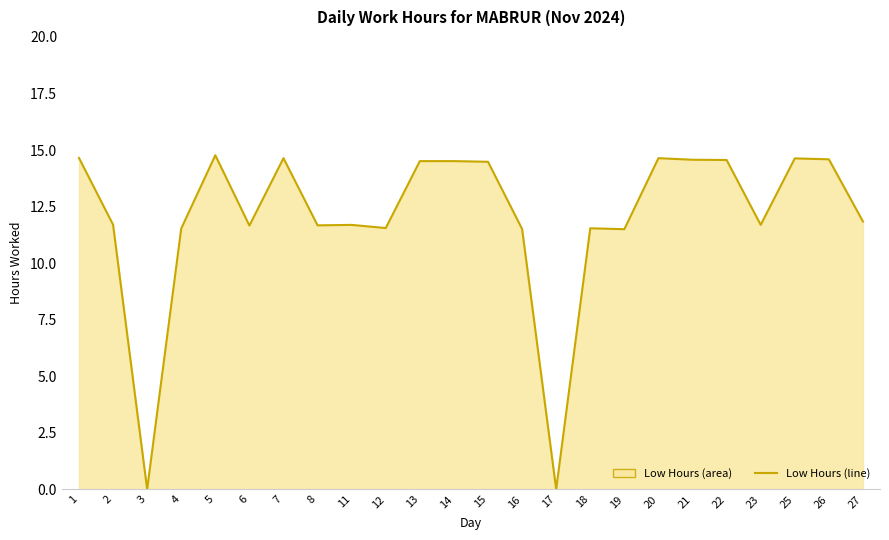

What is the maximum value shown in the chart?

14.8